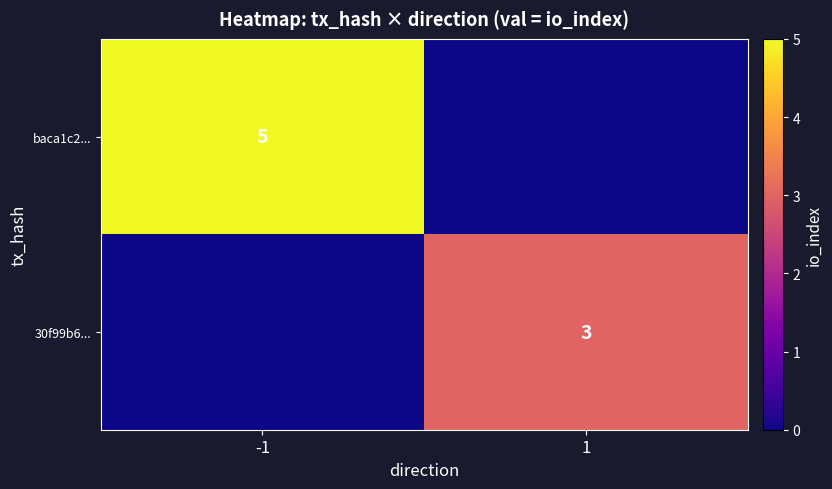

Is it true that 30f99b6... equals 3 at 1?

True